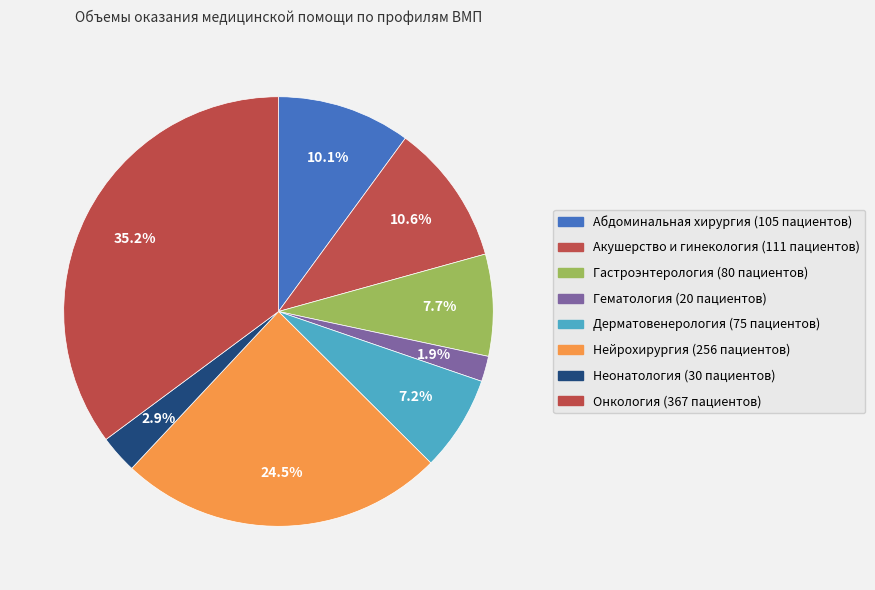

What percentage do Дерматовенерология and Гематология together represent?

9.1%